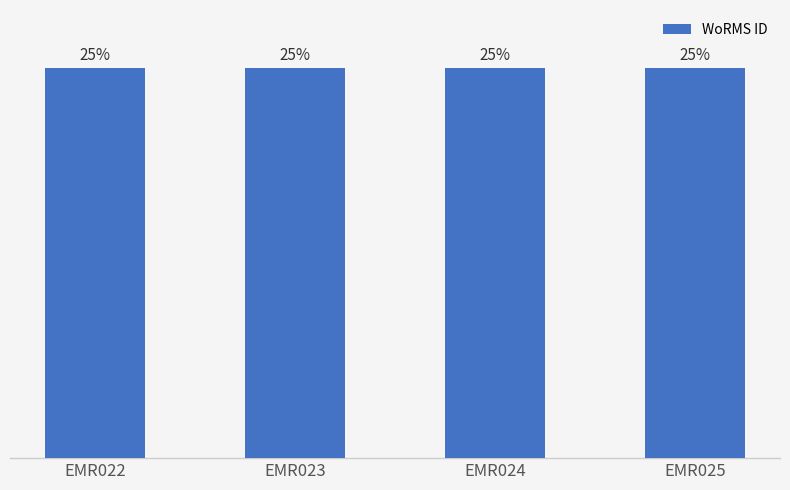

The chart shows a value of 189437 at EMR022. True or false?

False